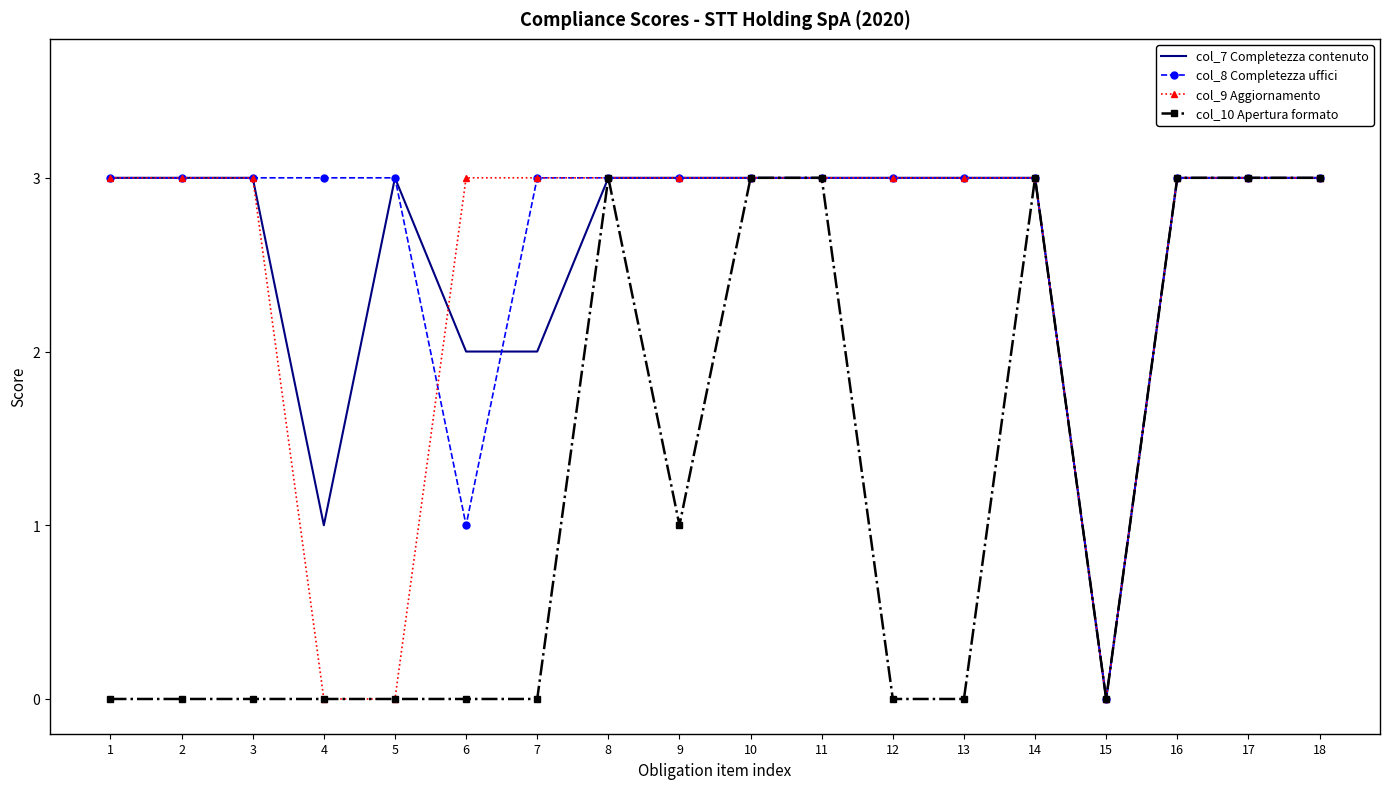

What is the average value of the col_8 Completezza uffici series?

3